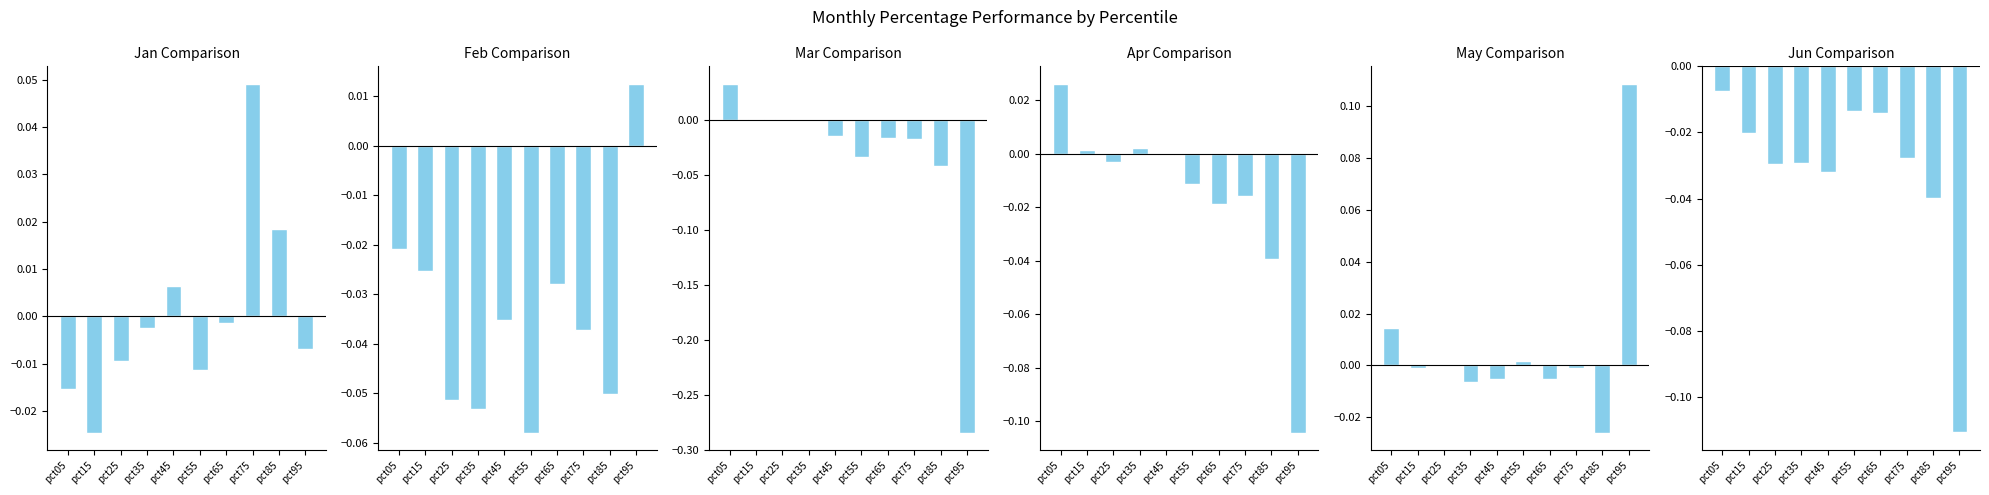

At which label is Mar closest to 0?

pct35